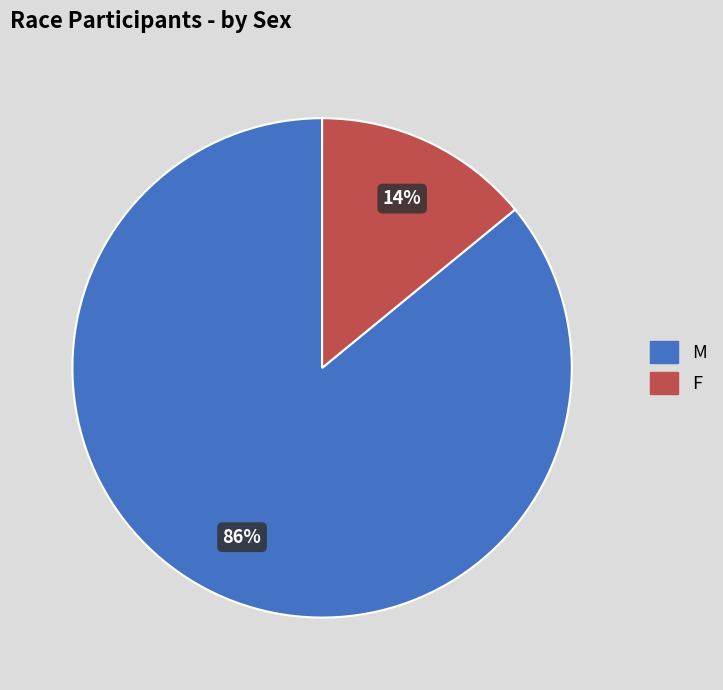

Rank the categories by value from lowest to highest.

F, M